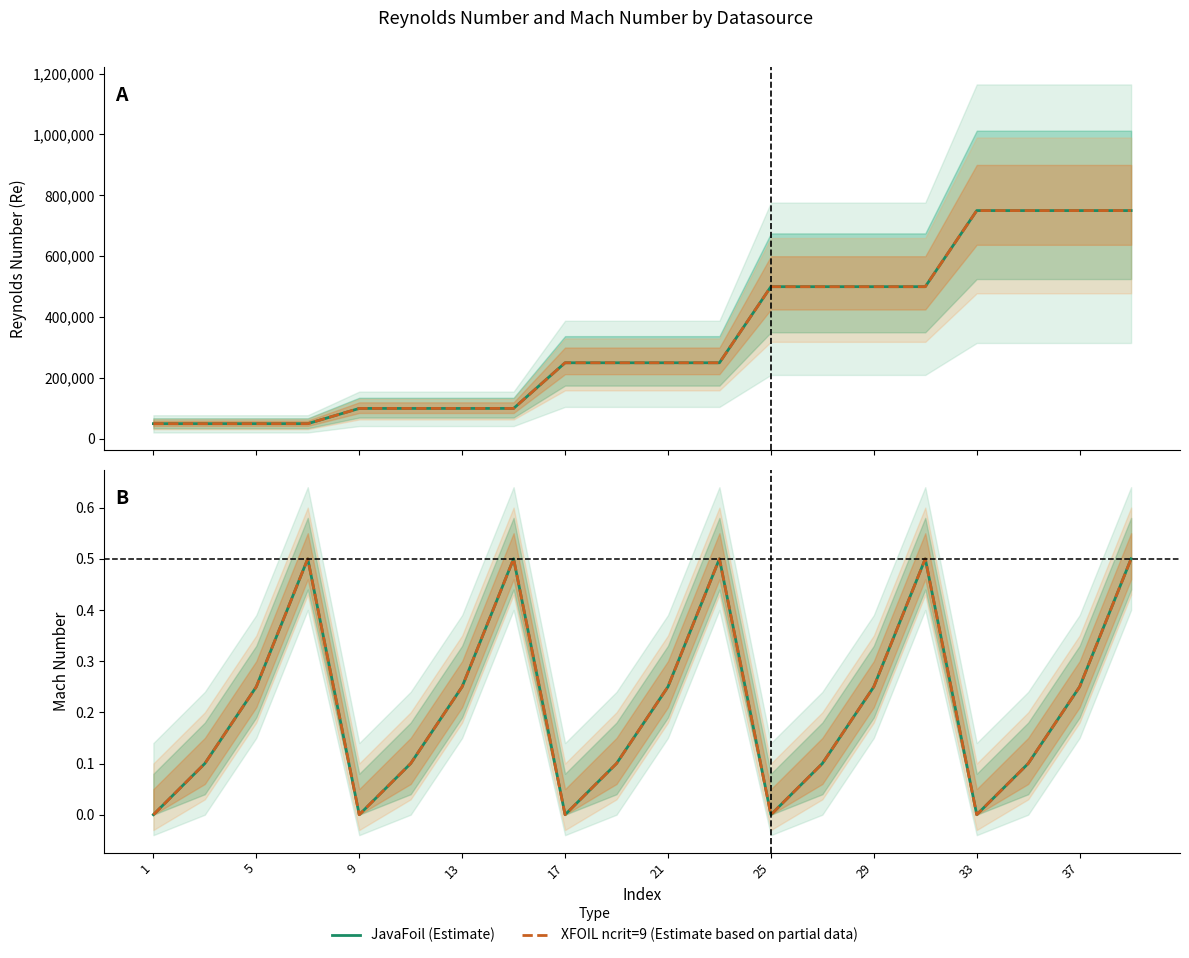

Does the chart display data point markers on the line(s)?

No